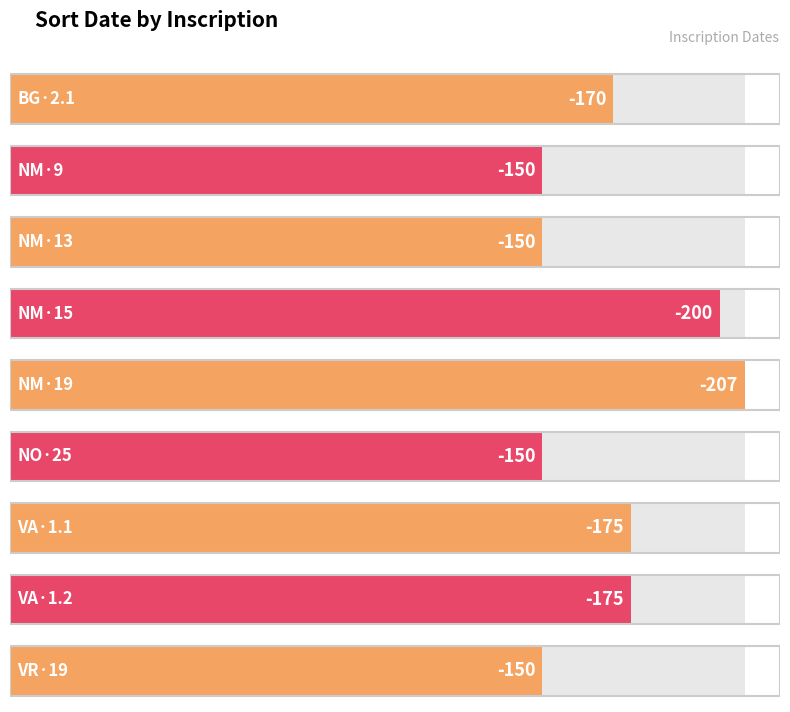

What is the sum of all values?

-1527